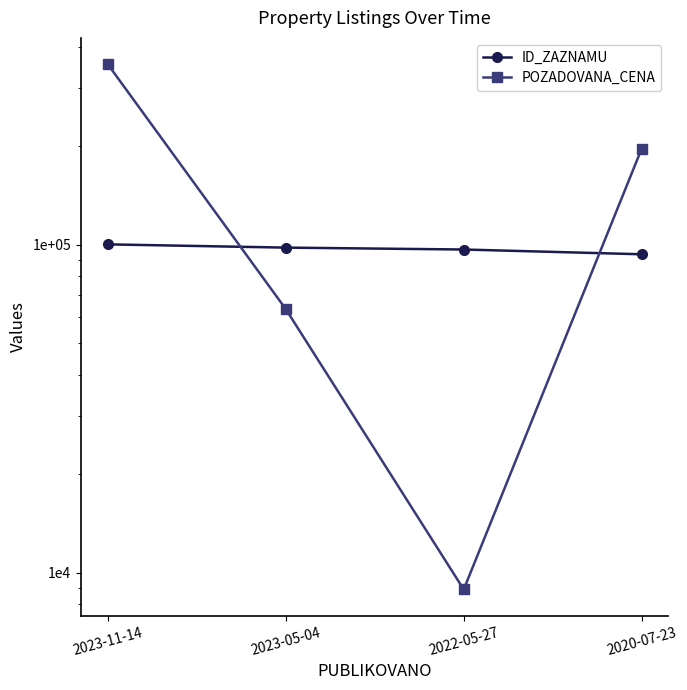

True or false: ID_ZAZNAMU has more than 1 points higher than both neighbors.

False